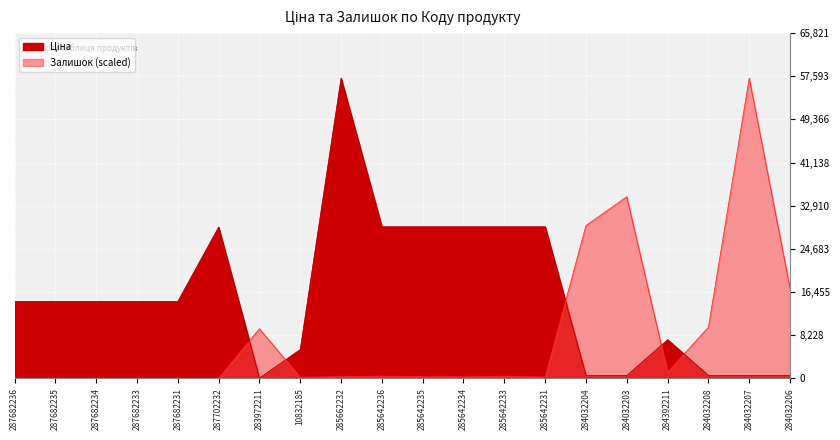

What are all the series names shown in the legend?

Ціна, Залишок